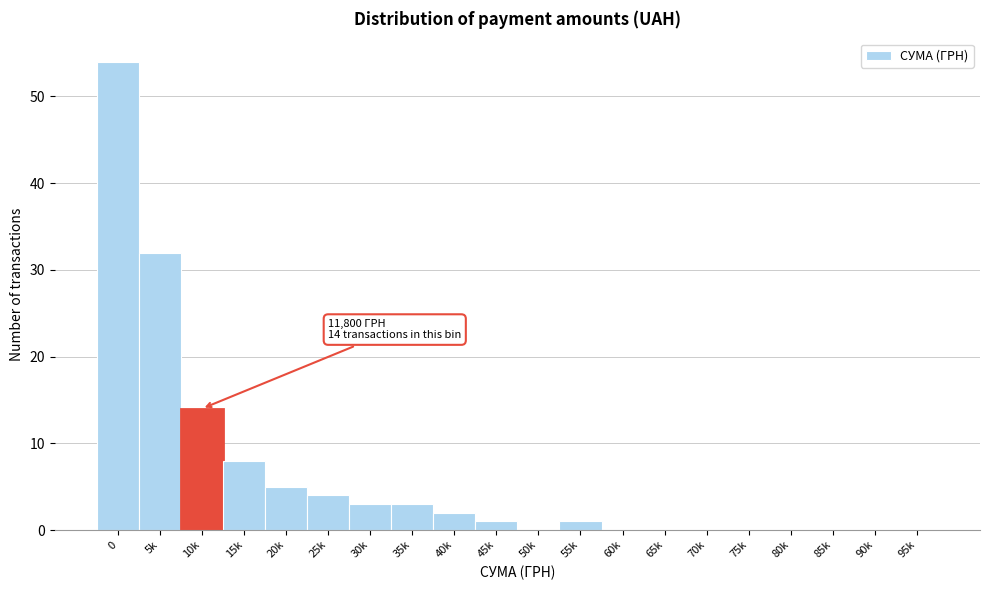

Reading left to right, extract all data points from this chart.

0=54	5k=32	10k=14	15k=8	20k=5	25k=4	30k=3	35k=3	40k=2	45k=1	50k=0	55k=1	60k=0	65k=0	70k=0	75k=0	80k=0	85k=0	90k=0	95k=0